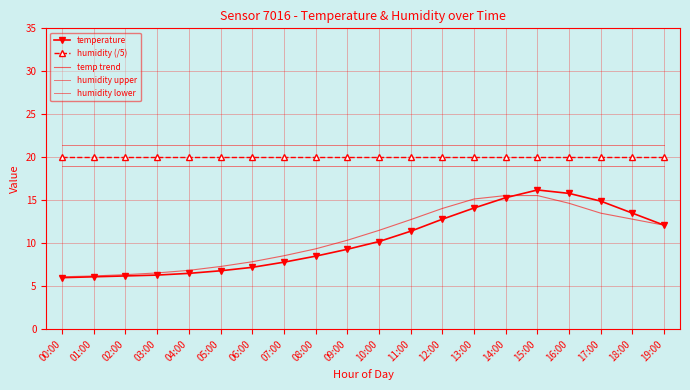

The humidity upper series shows 28.7 at 07:00. True or false?

False